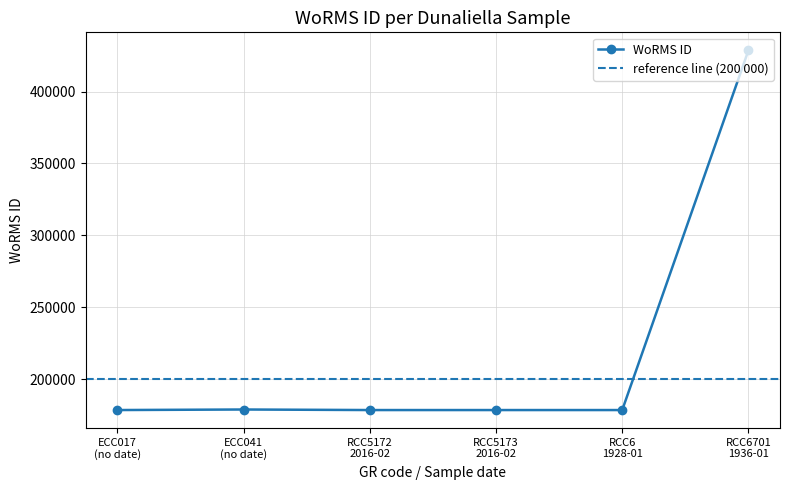

What is the value of the WoRMS ID point at the 1st from the left?

178590